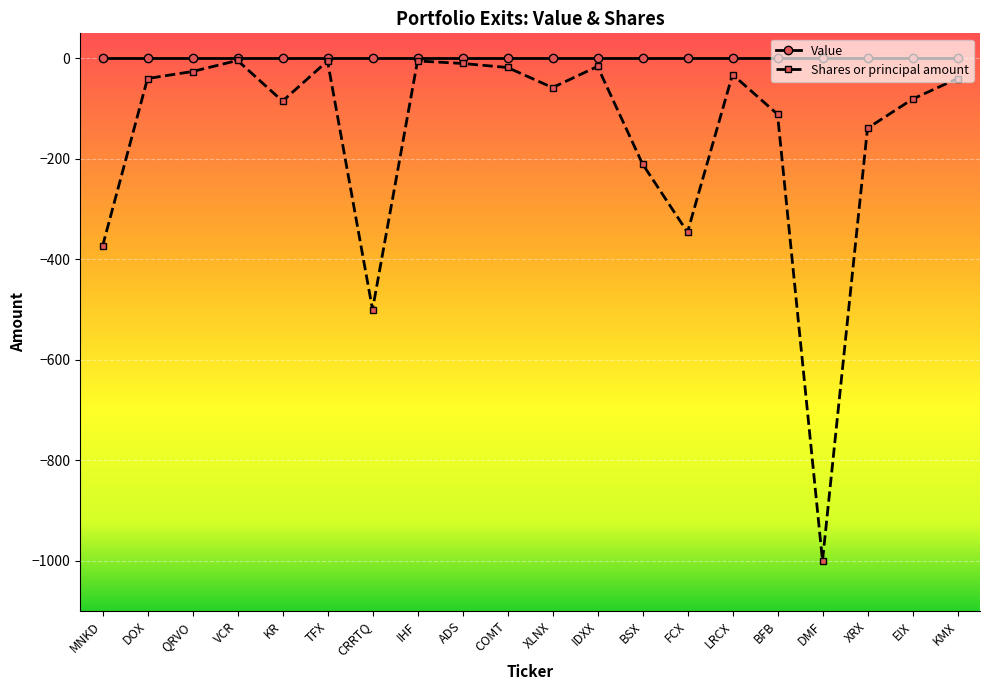

Which series has the largest range (max minus min)?

Shares or principal amount